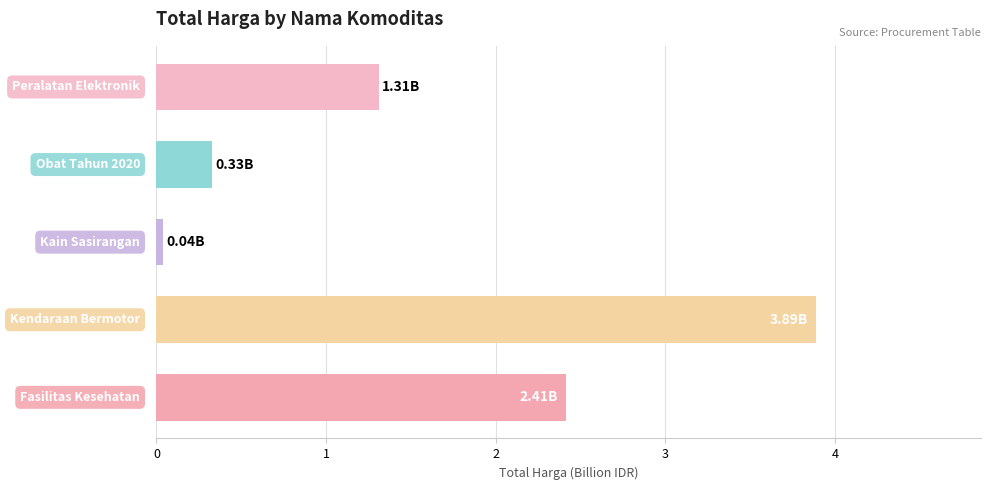

What is the average value?

1.6